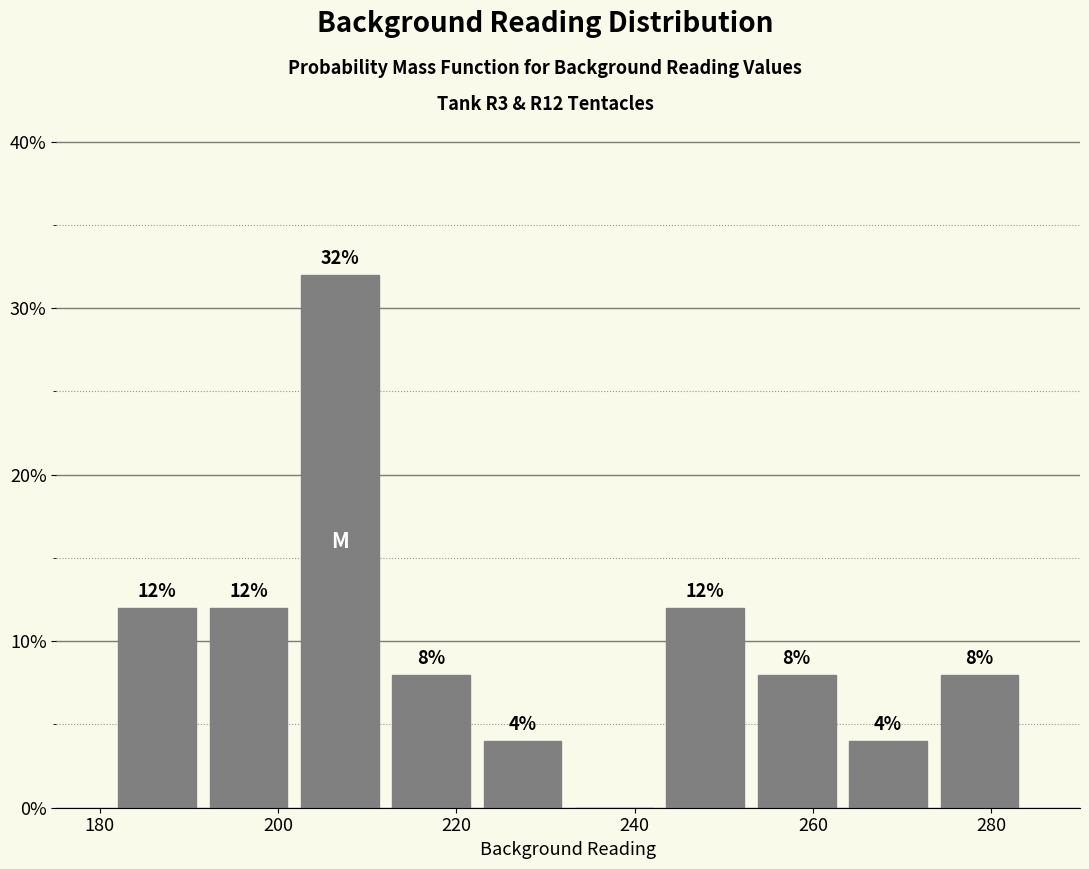

Over which range of the x-axis is the bar tallest?

202 to 212